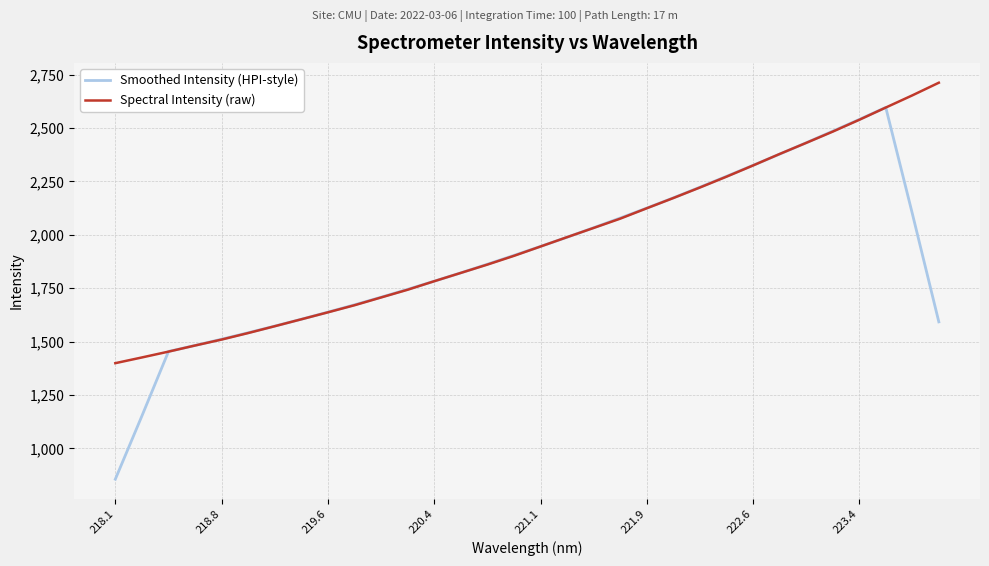

Reading left to right, list all the values displayed in this chart.

Smoothed Intensity (HPI-style): 855.6	1151.9	1453.8	1482.1	1511.4	1541.7	1572.8	1605.0	1638.3	1672.5	1708.2	1745.1	1783.2	1822.2	1862.7	1903.9	1946.1	1989.1	2033.6	2079.0	2125.6	2173.5	2223.3	2274.1	2325.8	2378.1	2431.3	2485.6	2540.5	2596.9	2100.2	1592.4
Spectral Intensity (raw): 1399.0	1425.8	1453.1	1481.8	1509.7	1540.2	1572.2	1604.7	1637.3	1670.5	1706.9	1743.1	1783.0	1821.9	1860.9	1901.9	1945.6	1989.4	2032.5	2076.0	2124.7	2172.6	2221.9	2272.5	2325.0	2378.7	2430.7	2483.5	2538.8	2596.2	2653.3	2712.6